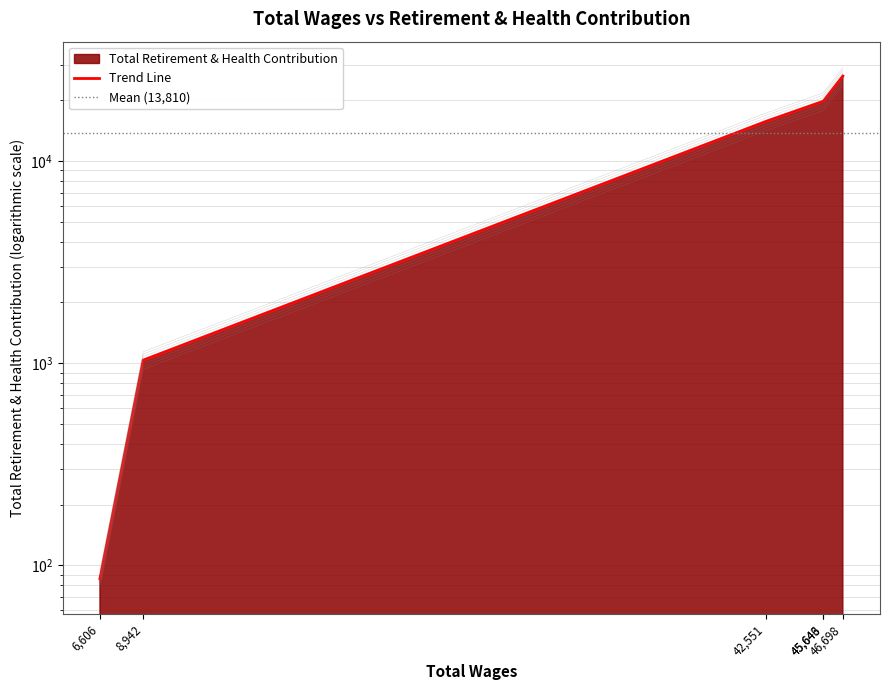

List the labels in order of value, smallest first.

6606.0, 8942.0, 42551.0, 45643.0, 45646.0, 46698.0